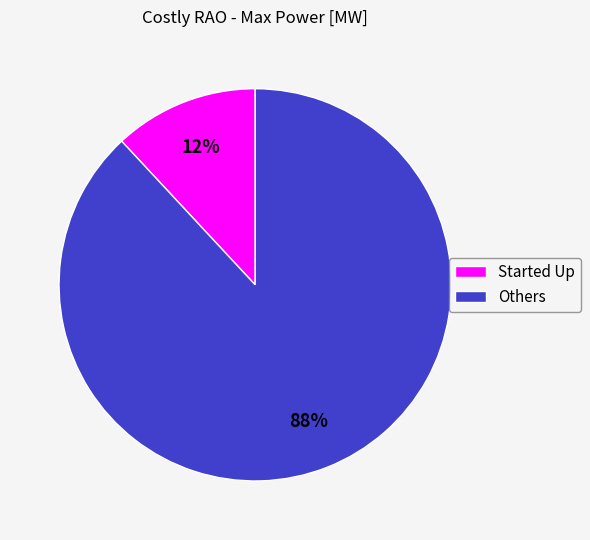

To the nearest percent, what percentage of the pie is Started Up?

12%